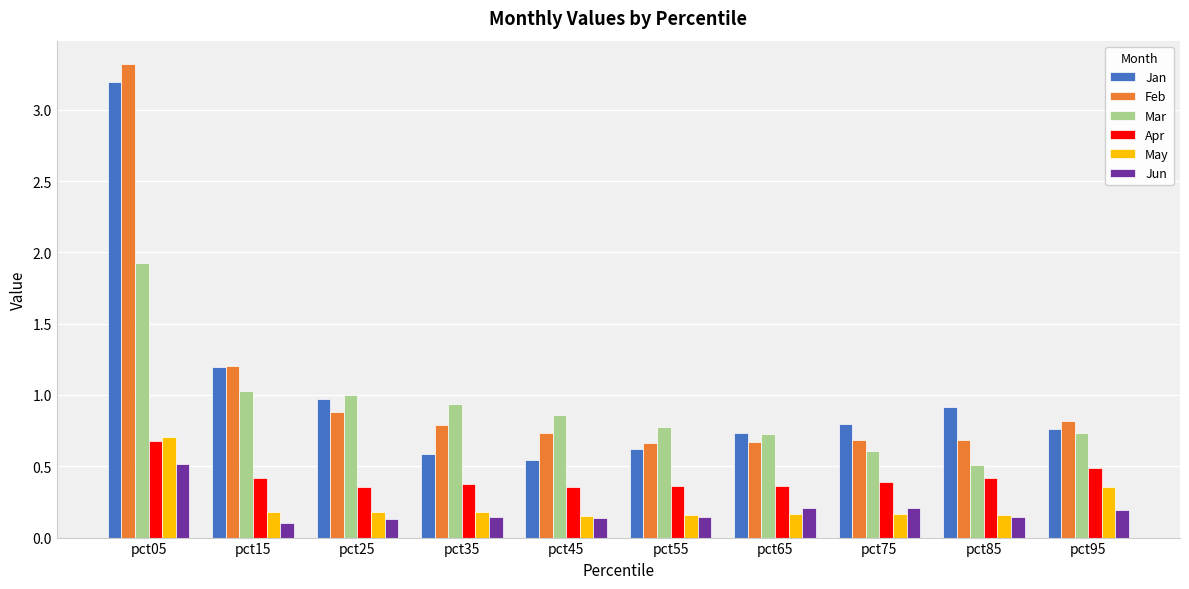

How many bars are there in total?

60